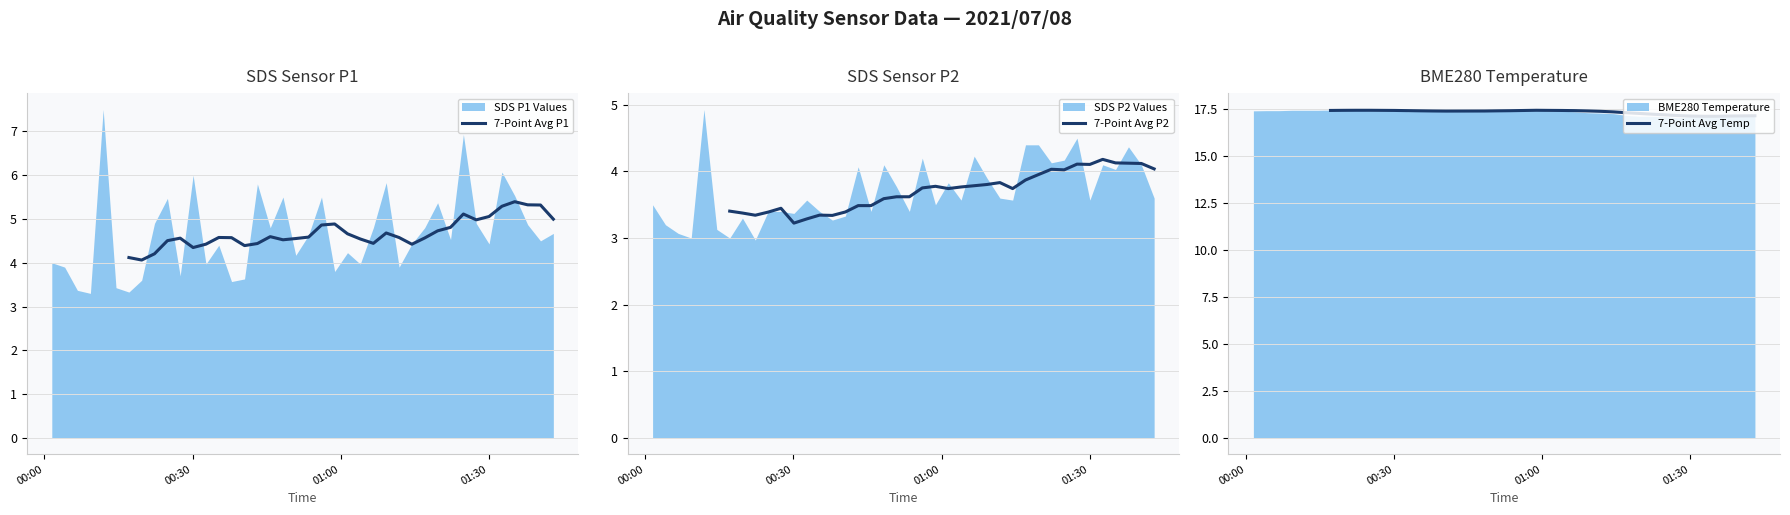

In 7-Point Avg Temp, how many points are higher than both neighbors (excluding endpoints)?

2